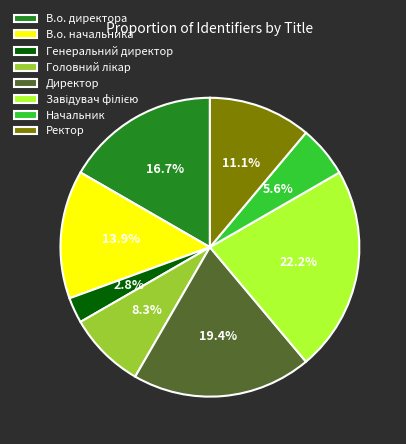

How many segments does this pie chart have?

8